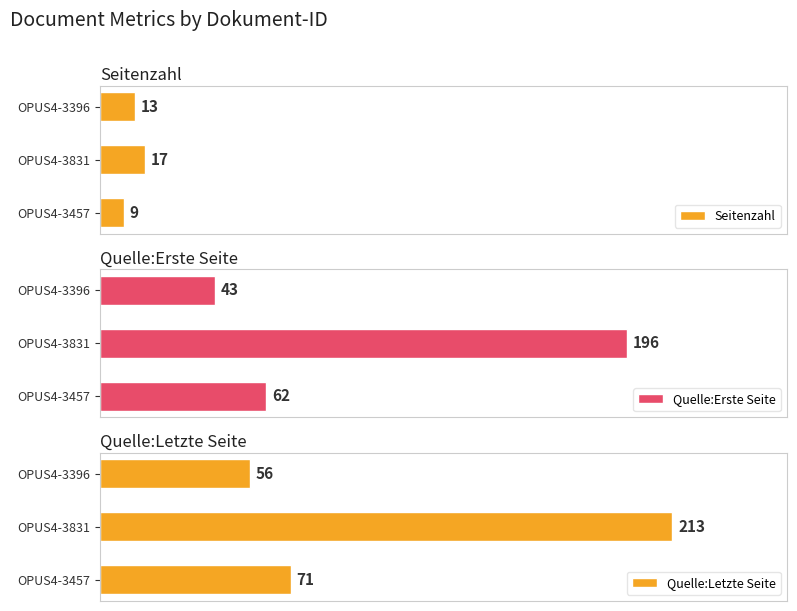

Are the bars horizontal?

Yes